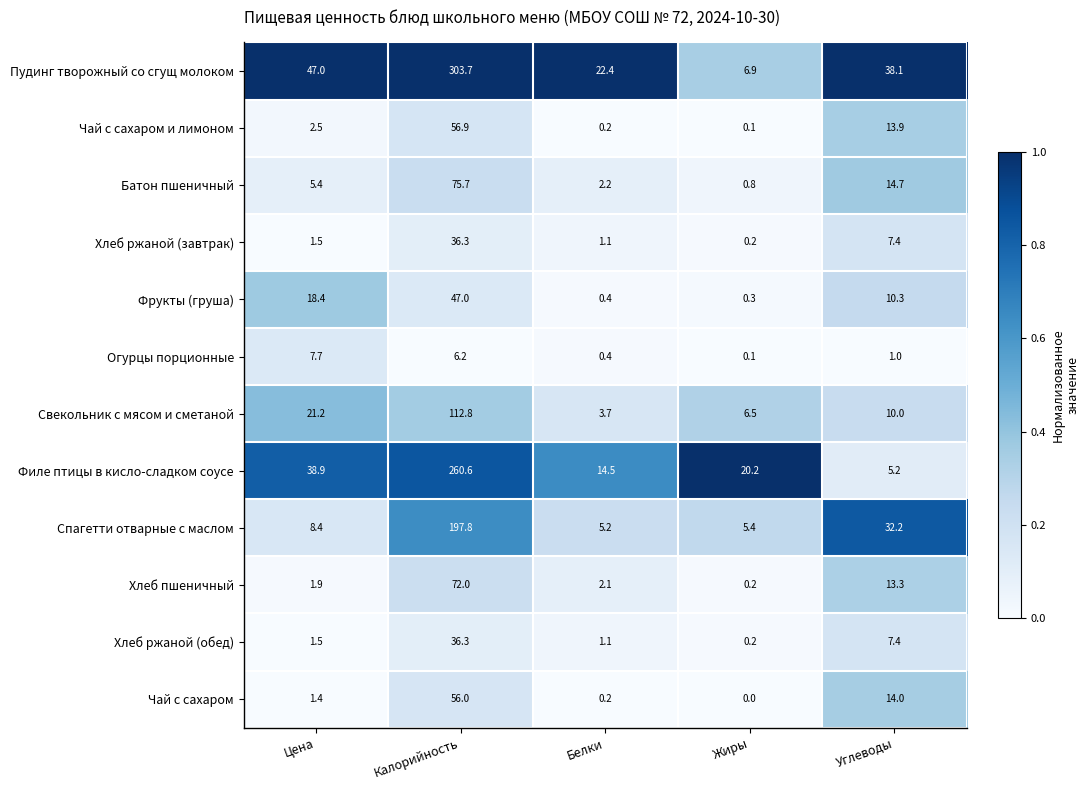

Which category has the lowest value across all series?

Жиры